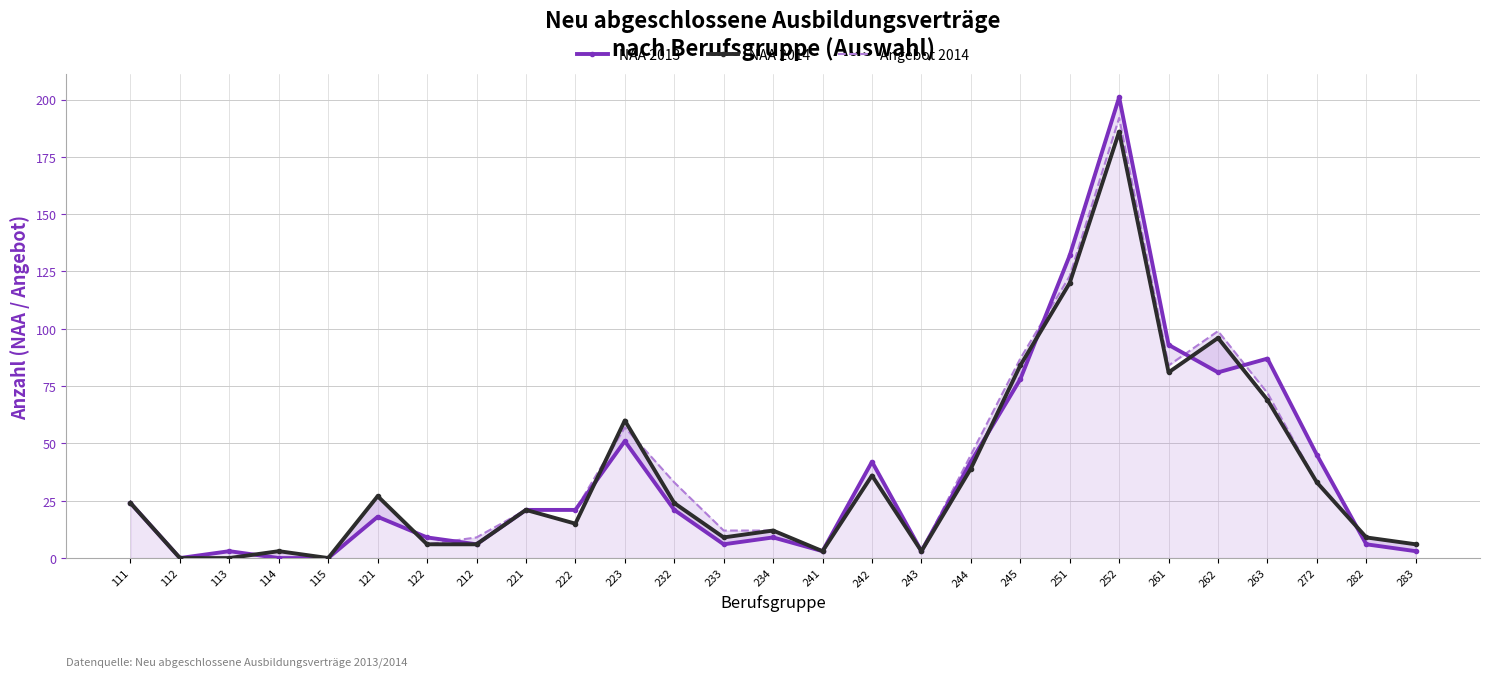

How many values in the NAA 2014 series are below 21?

13